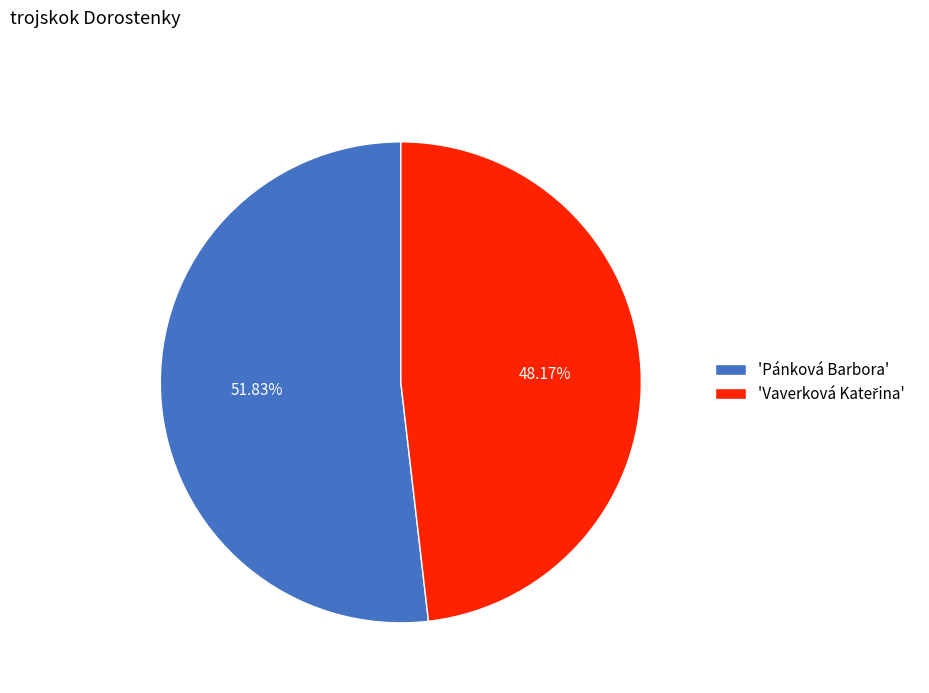

Which category has the biggest portion of the pie?

'Pánková Barbora'